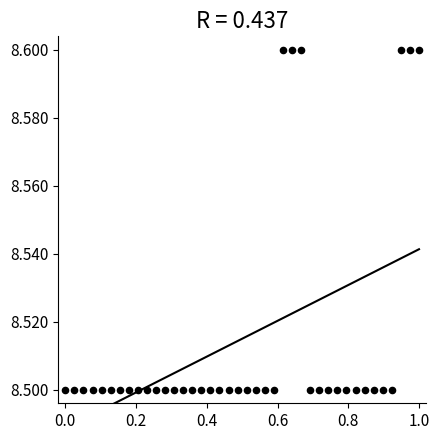

What is the range of X values (max minus min)?

1.0